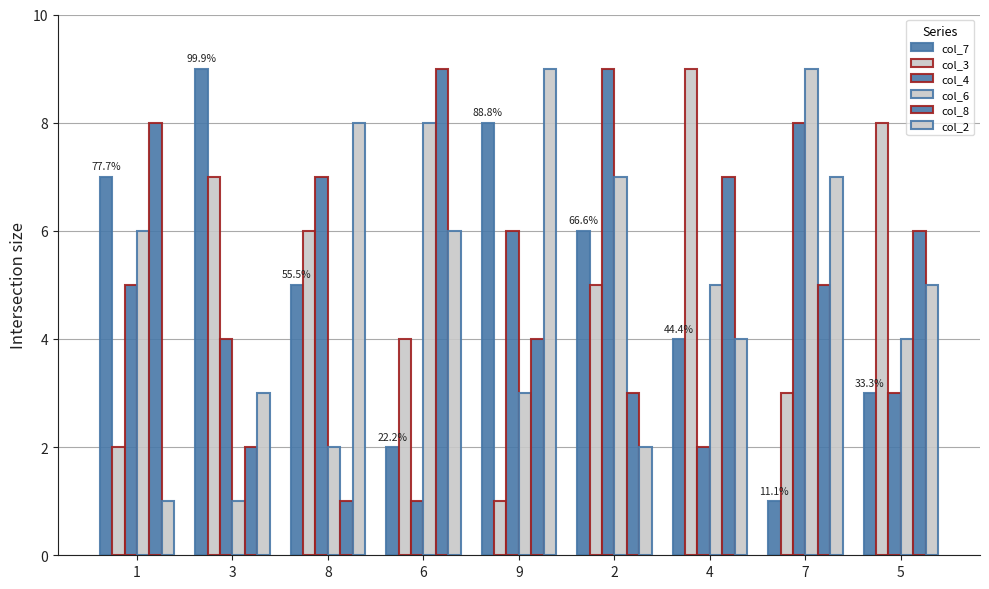

Reading left to right, transcribe all the data shown in this chart.

col_7: 7	9	5	2	8	6	4	1	3
col_3: 2	7	6	4	1	5	9	3	8
col_4: 5	4	7	1	6	9	2	8	3
col_6: 6	1	2	8	3	7	5	9	4
col_8: 8	2	1	9	4	3	7	5	6
col_2: 1	3	8	6	9	2	4	7	5